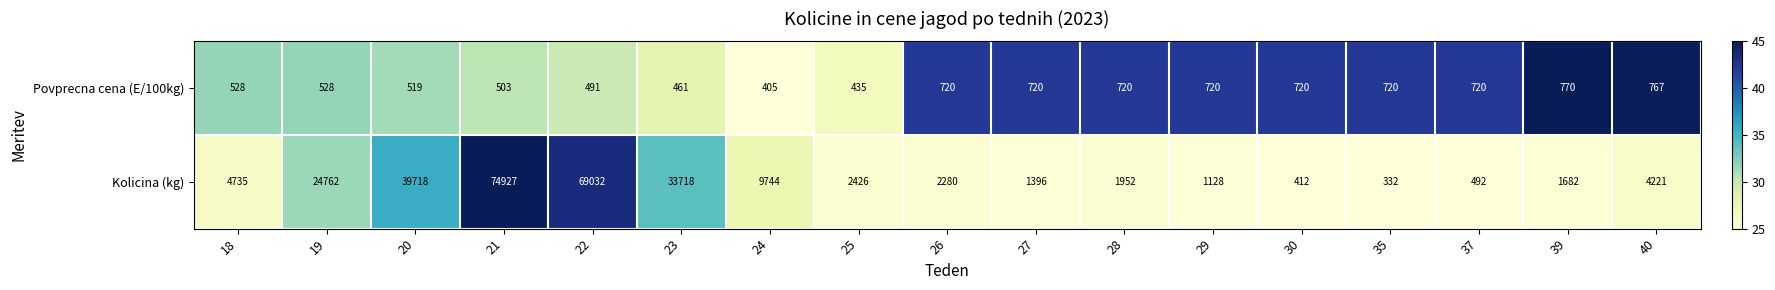

Is it true that Povprecna cena (E/100kg) equals 246 at 25?

False